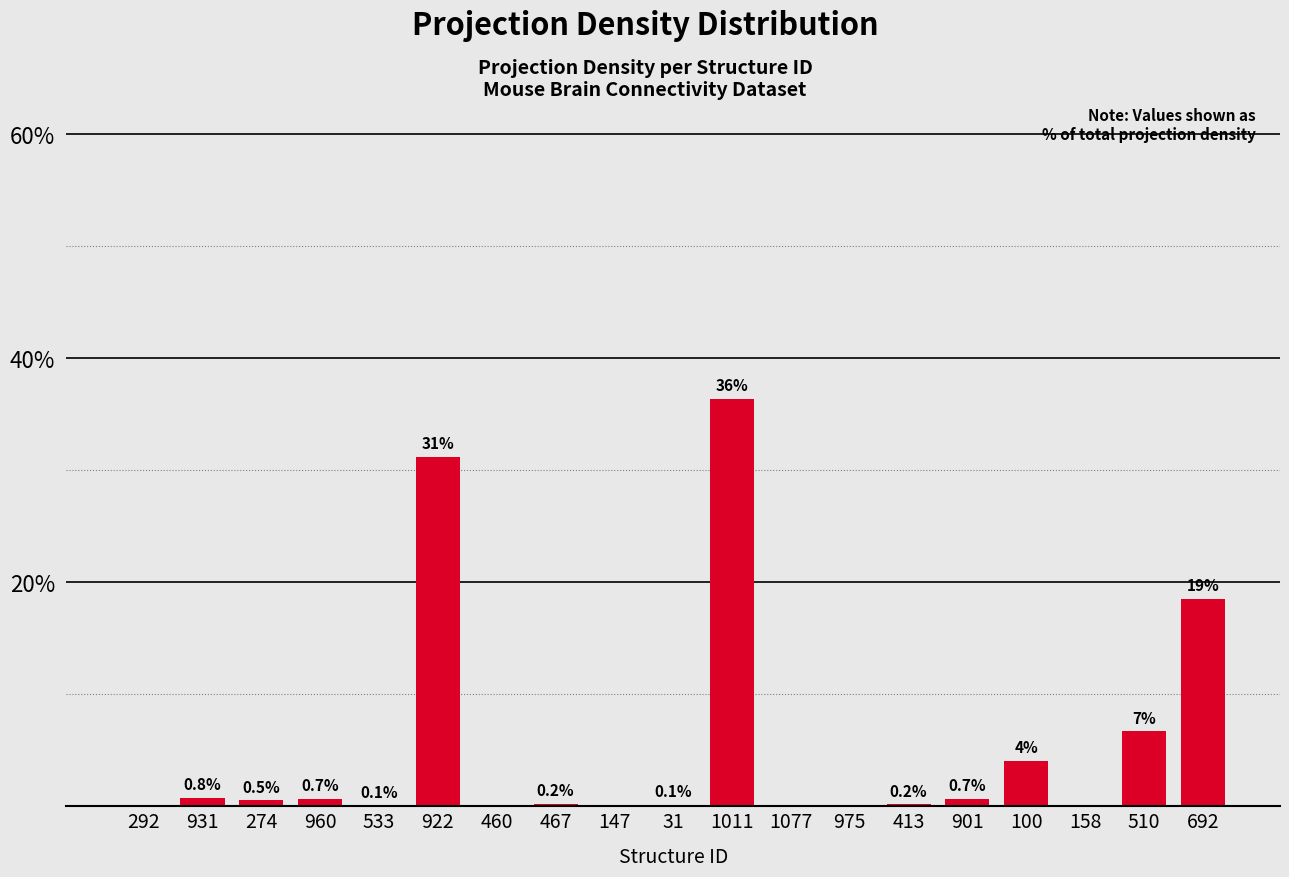

Is it true that the value at 901 is 0.7?

True